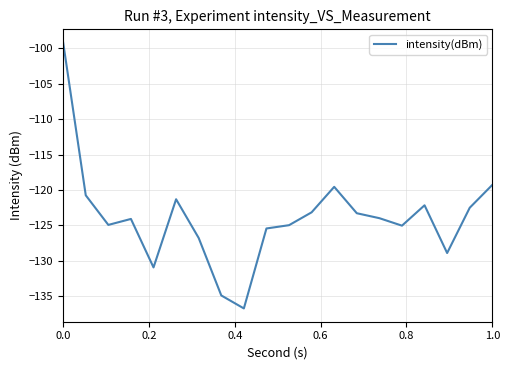

Does the chart have visible grid lines?

Yes